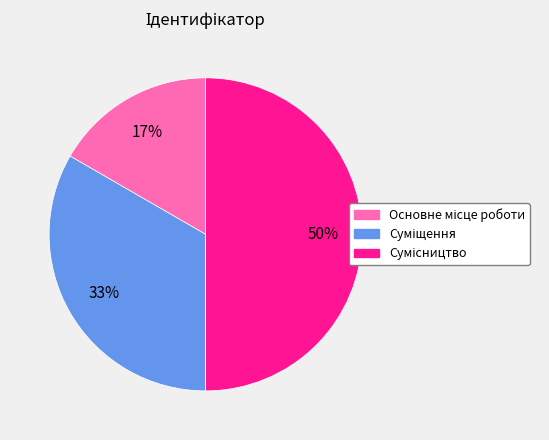

To the nearest percent, what is the difference between the largest and smallest slice percentages?

33%